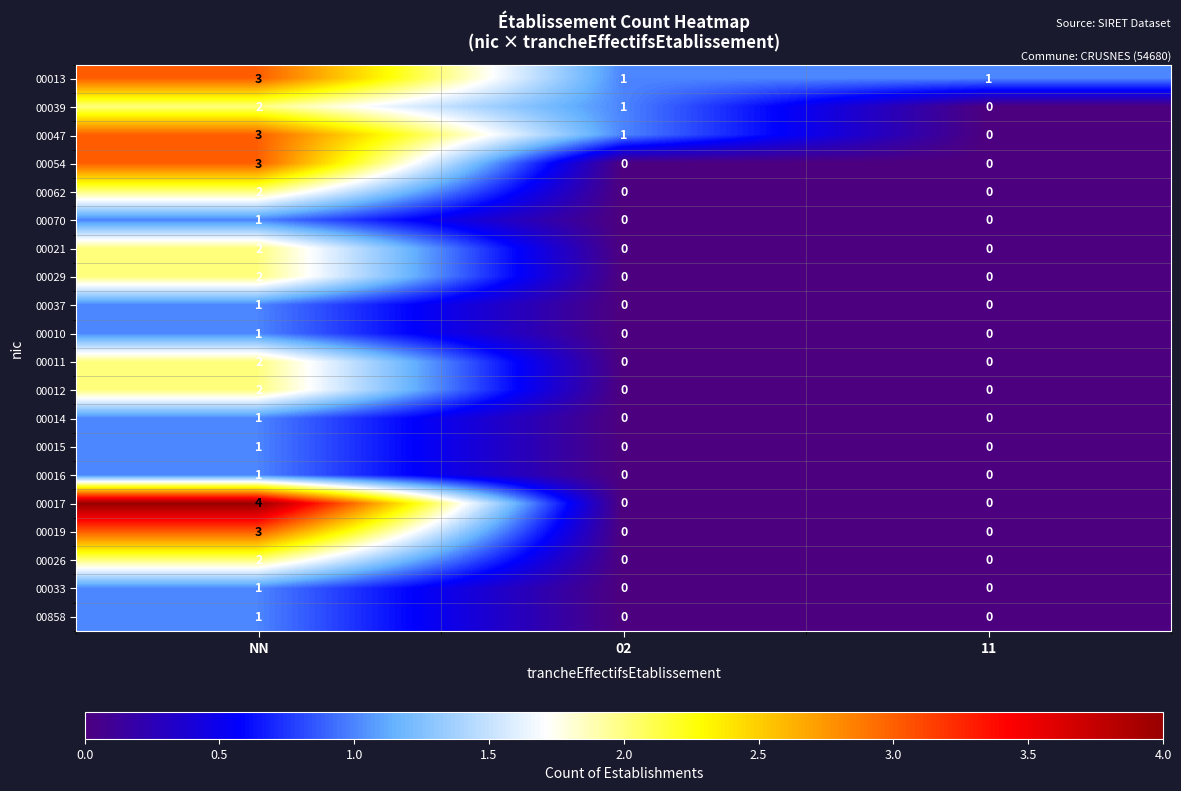

Is it true that 00014 equals 1 at NN?

True